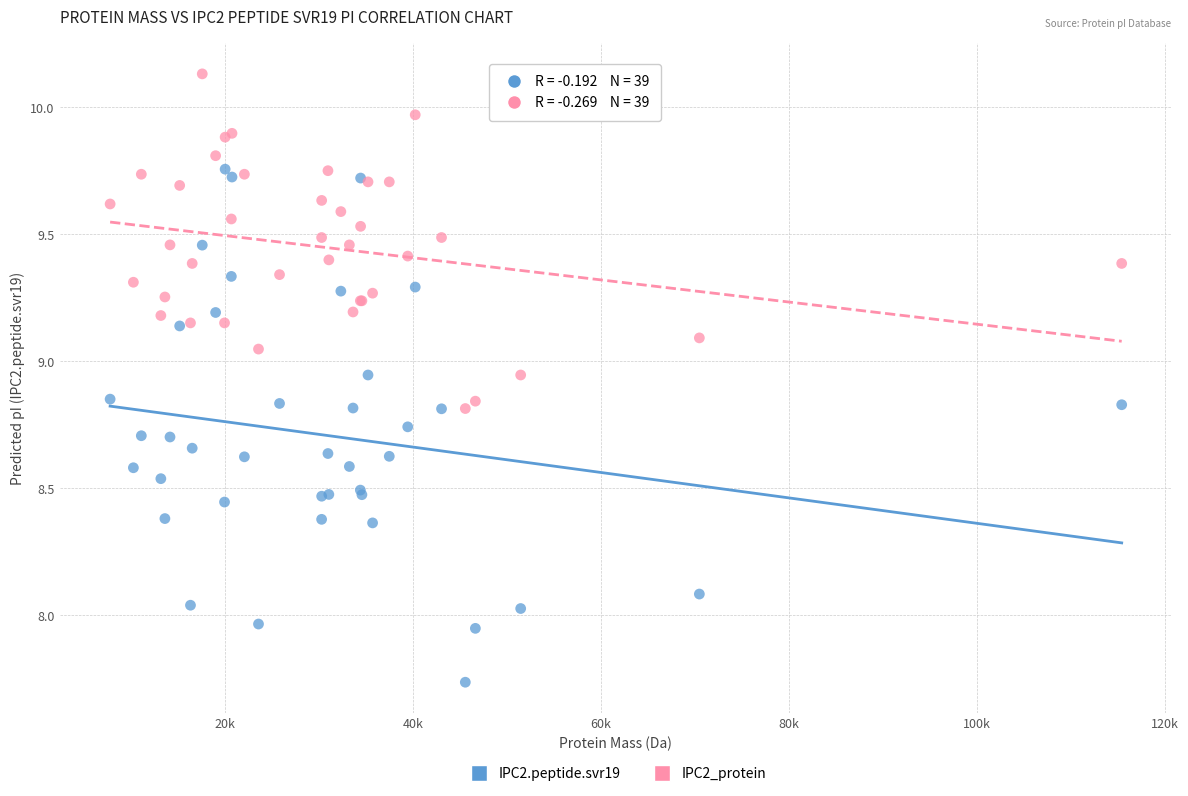

Which series contains the lowest Y value?

IPC2.peptide.svr19